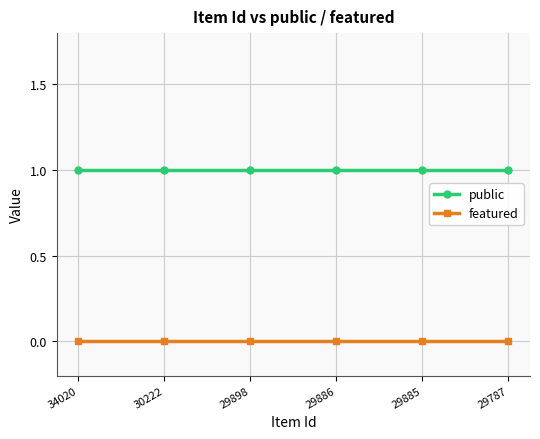

True or false: public and featured intersect in this chart.

False